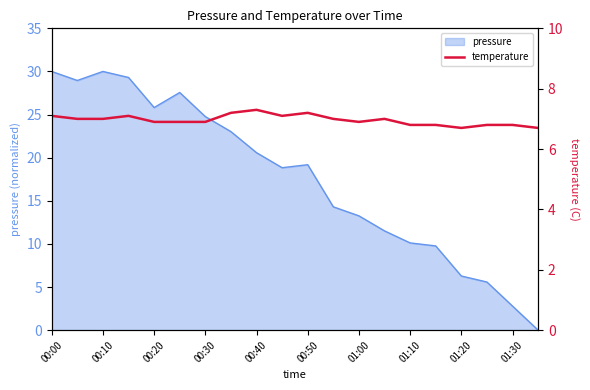

The pressure series shows 19.2 at 00:50. True or false?

True